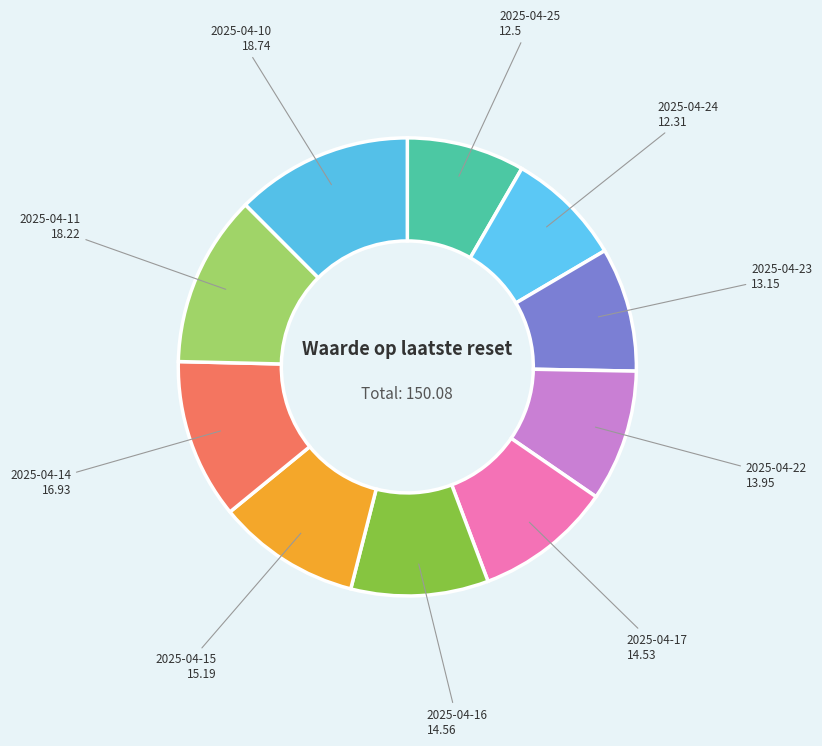

How many slices are in this pie chart?

10